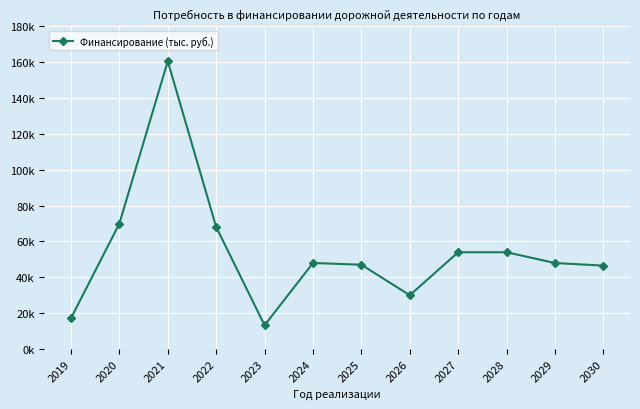

Does the chart have visible grid lines?

Yes